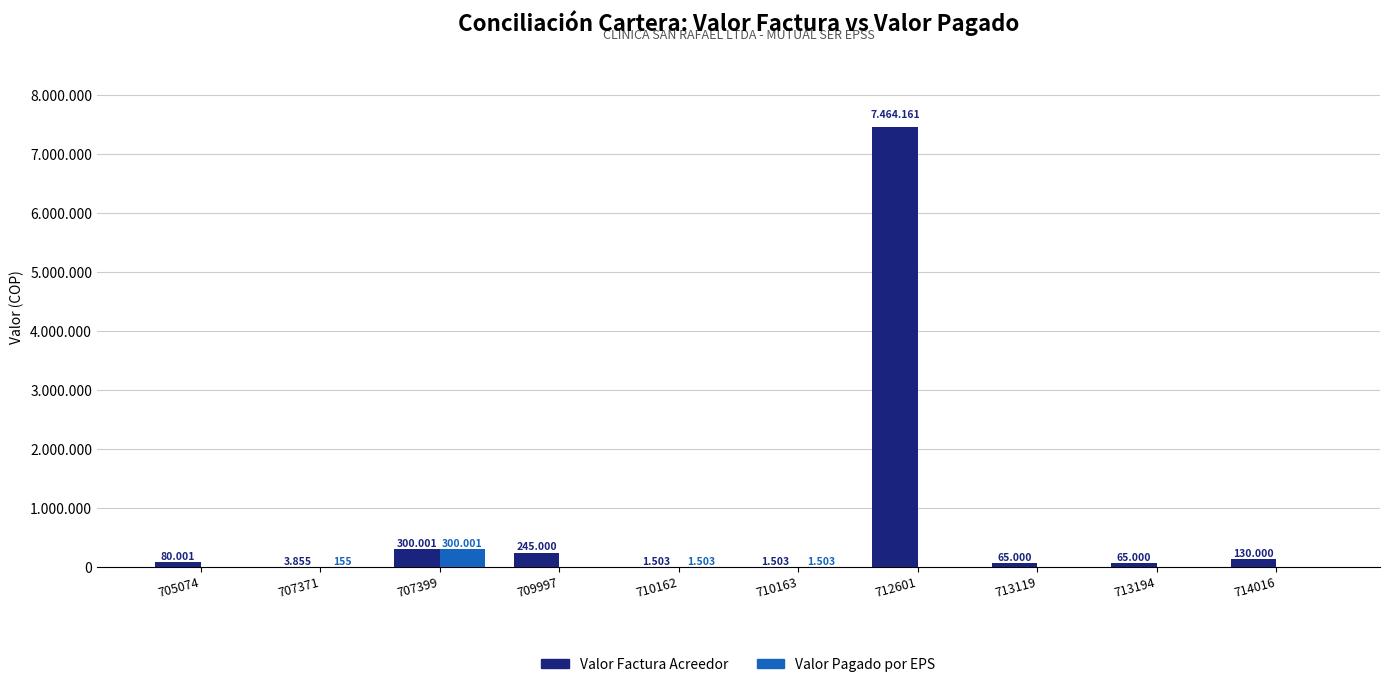

Rank the categories by Valor Pagado por EPS value from highest to lowest.

707399, 710162, 710163, 707371, 705074, 709997, 712601, 713119, 713194, 714016